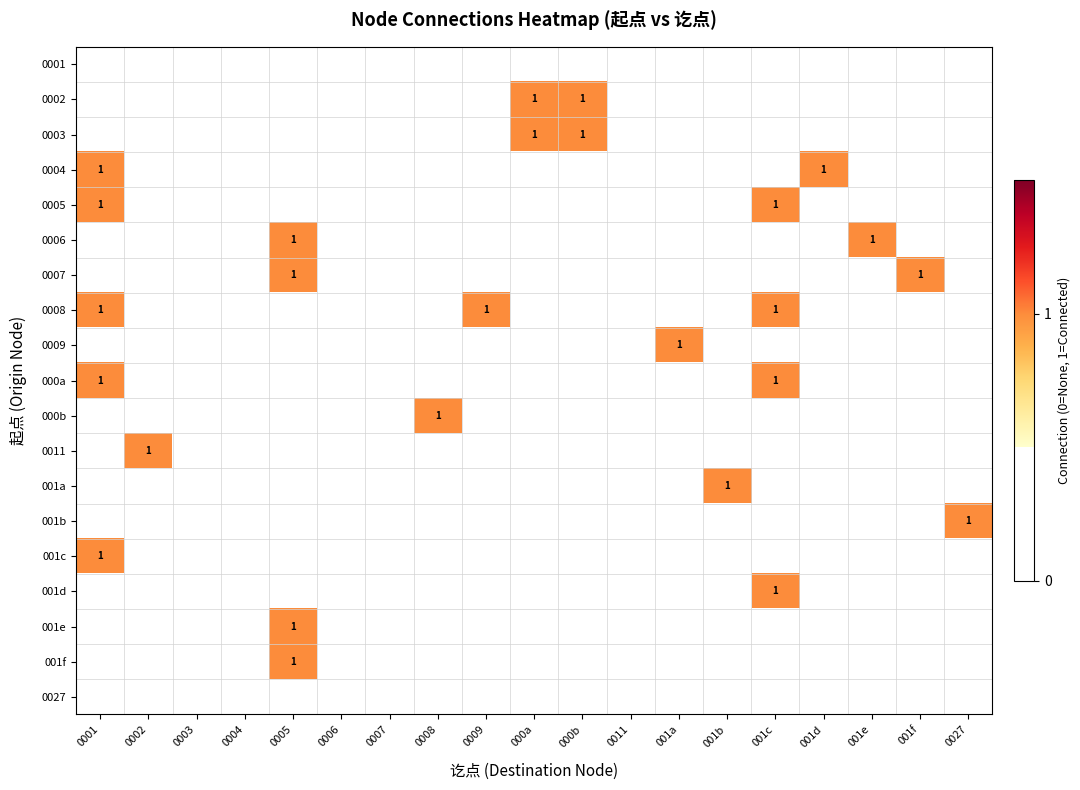

What is the sum of all 0004 values?

2